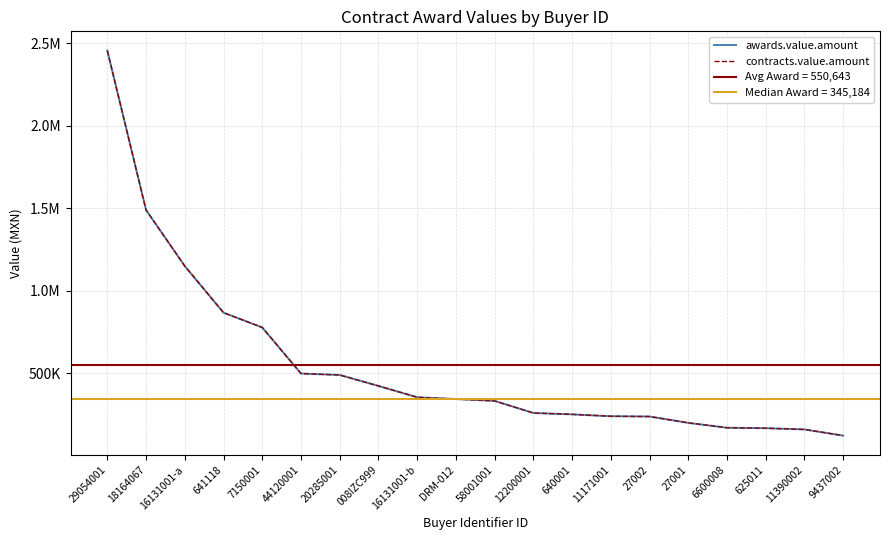

Is the value of contracts.value.amount at 44120001 greater than the value of awards.value.amount at 11390002?

Yes